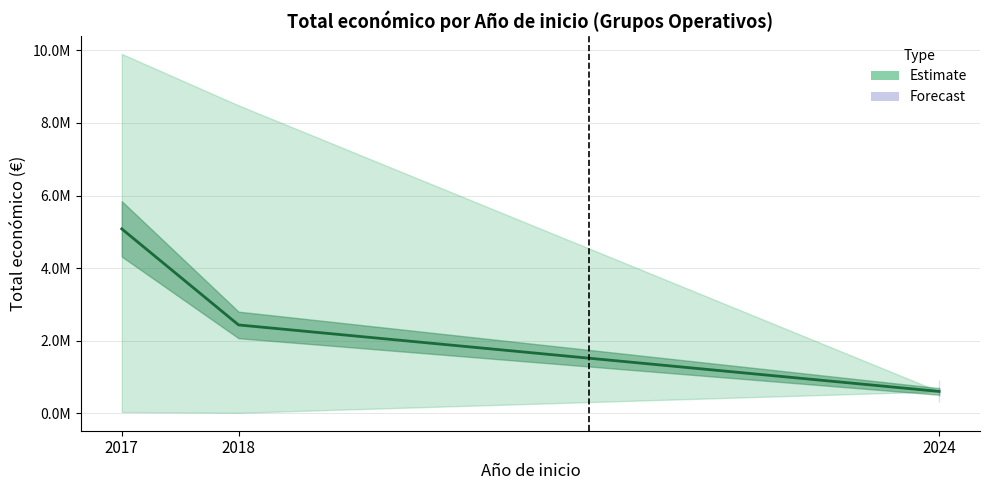

Approximately how many times larger is the value at 2018 compared to 2017?

0.5